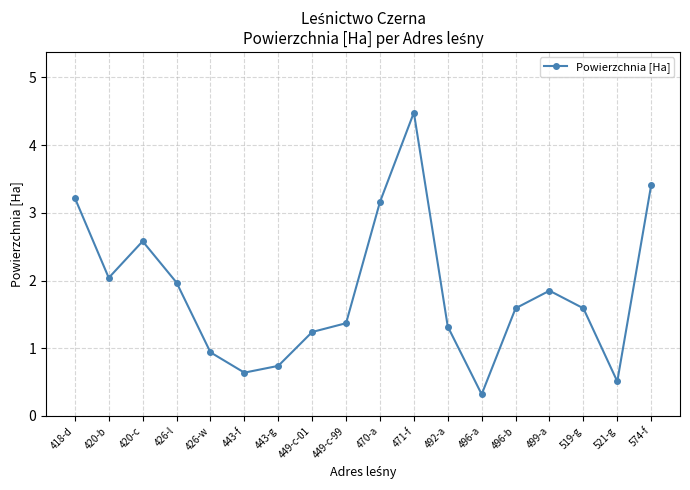

What is the approximate value at 420-b?

2.0